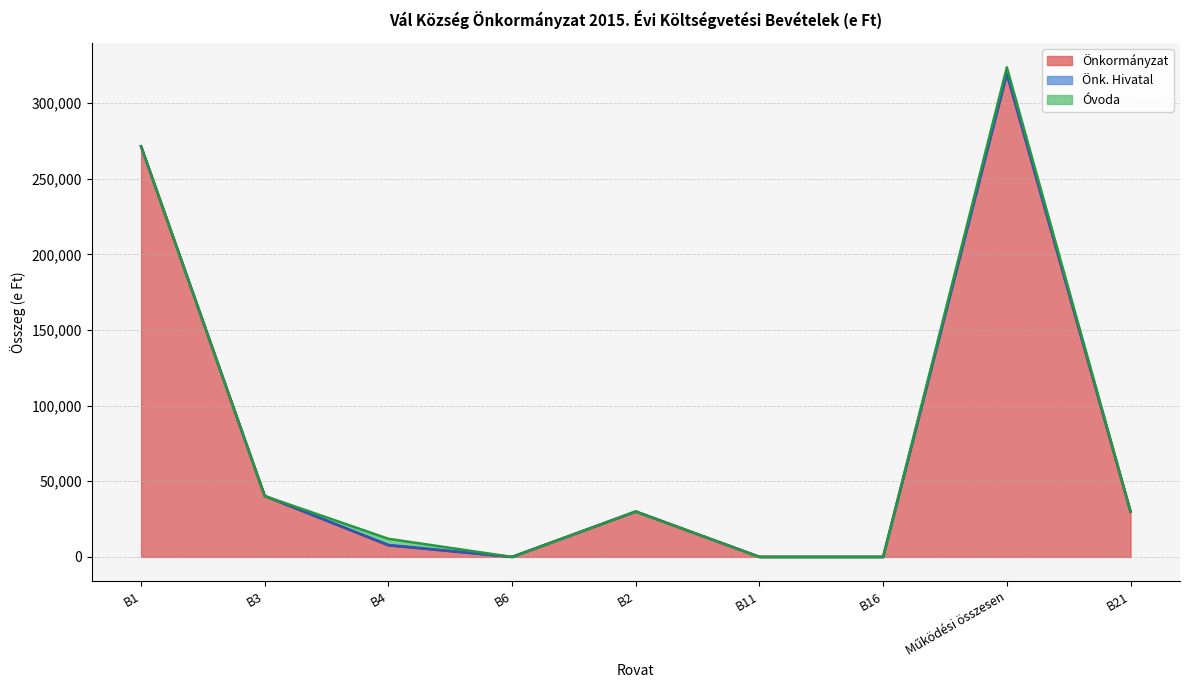

What is the average value of the Önkormányzat series?

77629